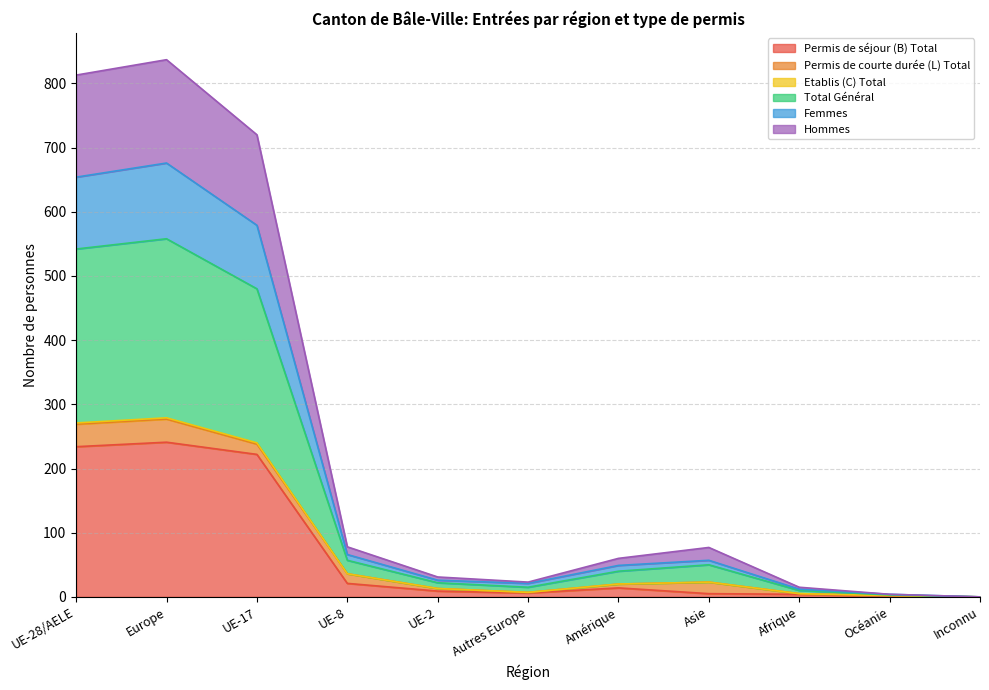

Does the chart display data point markers on the line(s)?

No